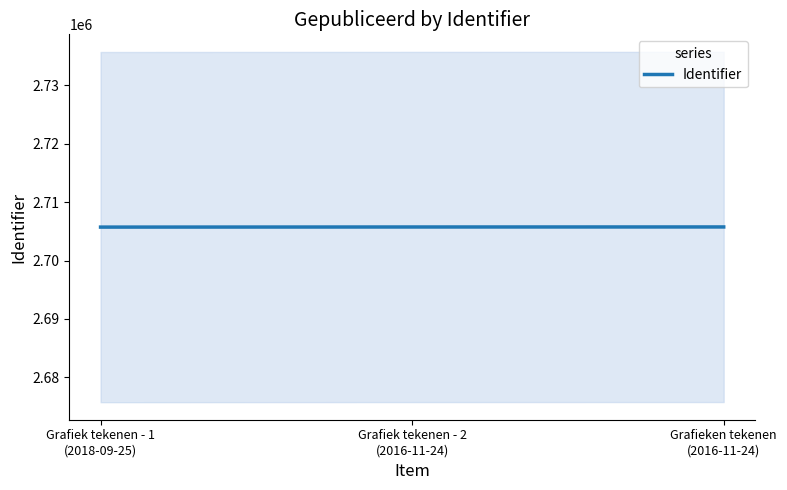

Rank the categories by value from highest to lowest.

Grafieken tekenen
(2016-11-24), Grafiek tekenen - 2
(2016-11-24), Grafiek tekenen - 1
(2018-09-25)